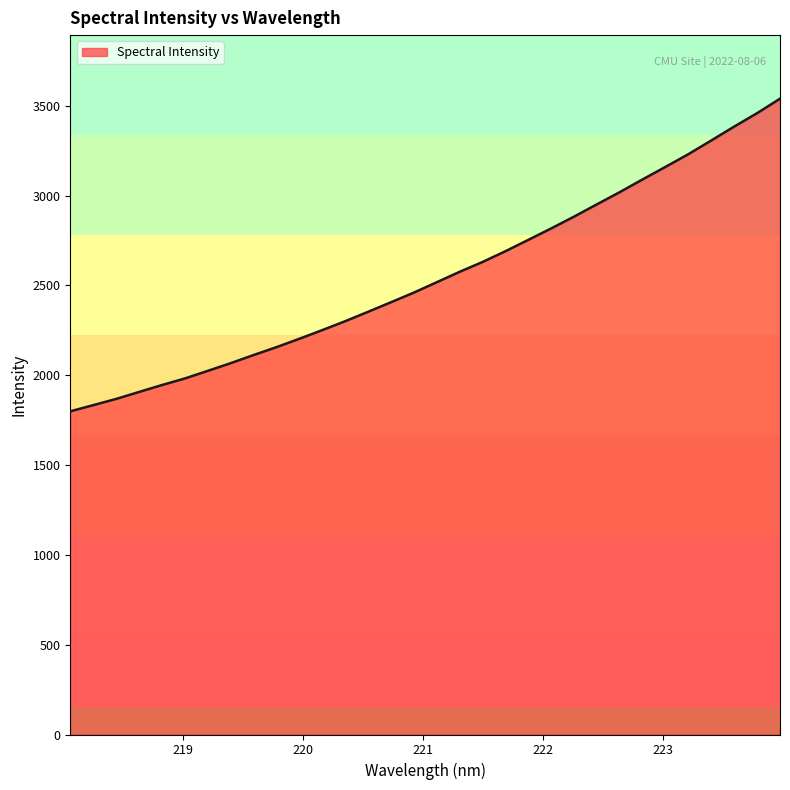

What is the minimum value shown in the chart?

1799.2